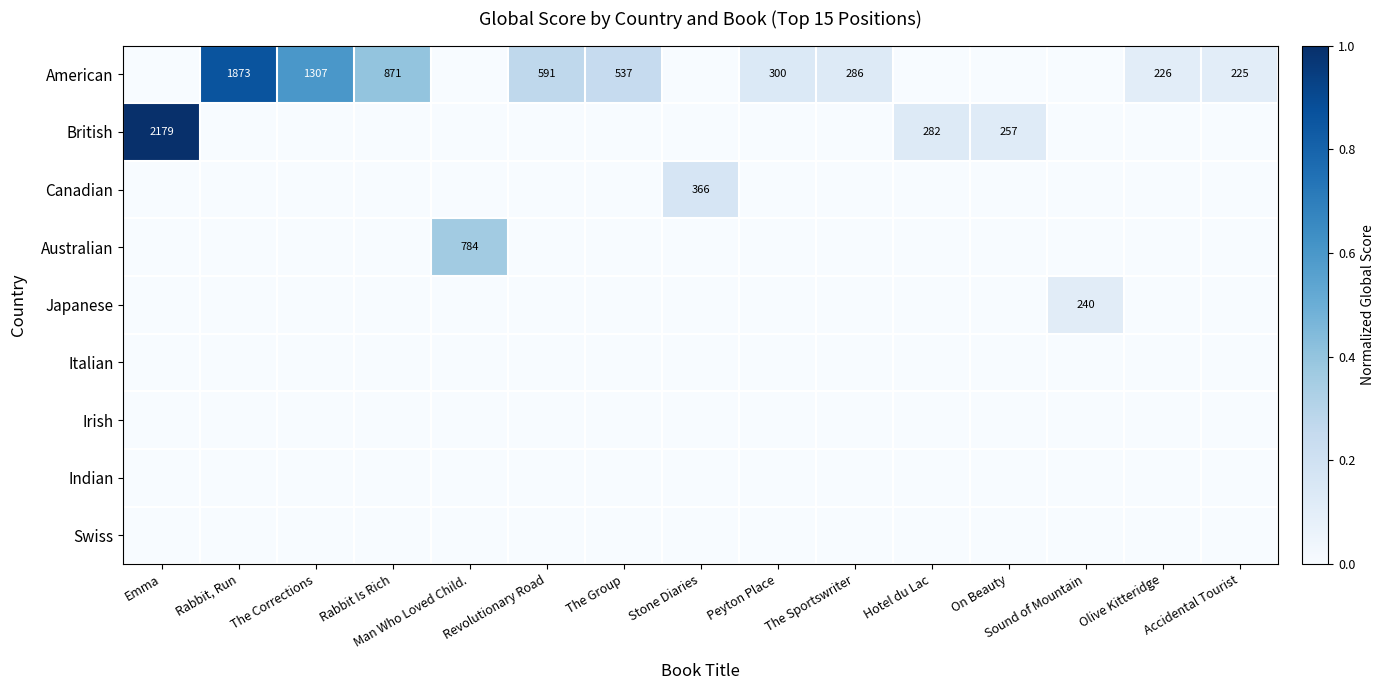

Which series has the largest total across all categories?

American